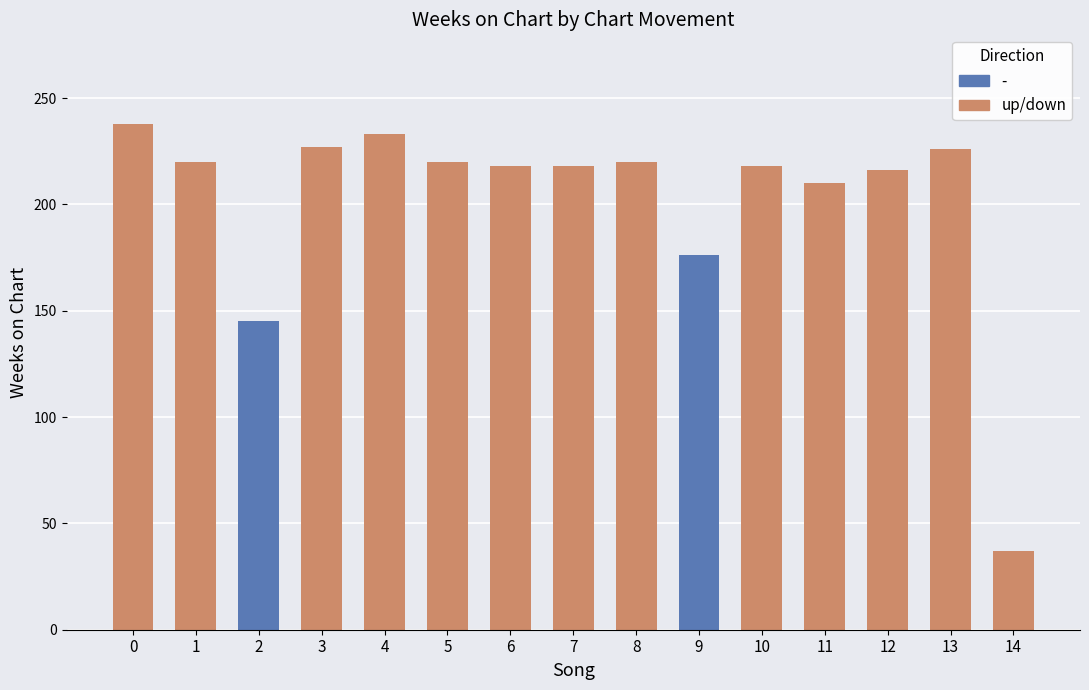

Does the chart contain stacked bars?

No